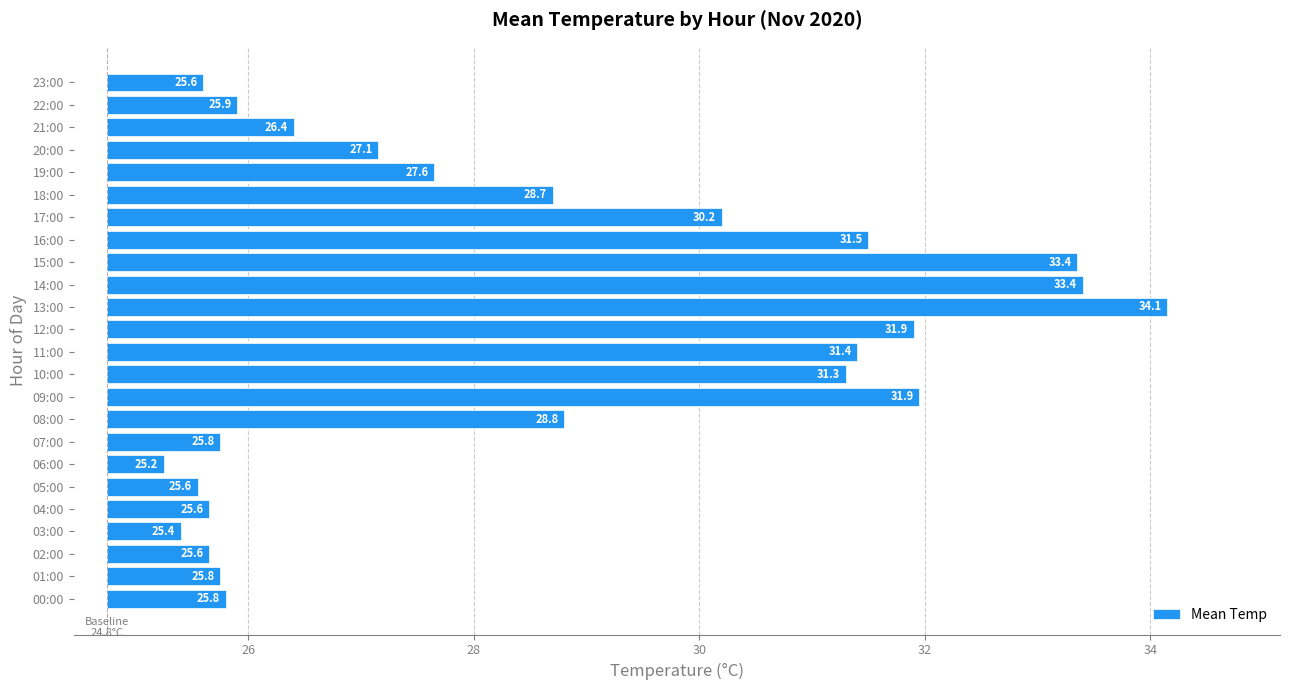

Count the number of data series in this chart.

1